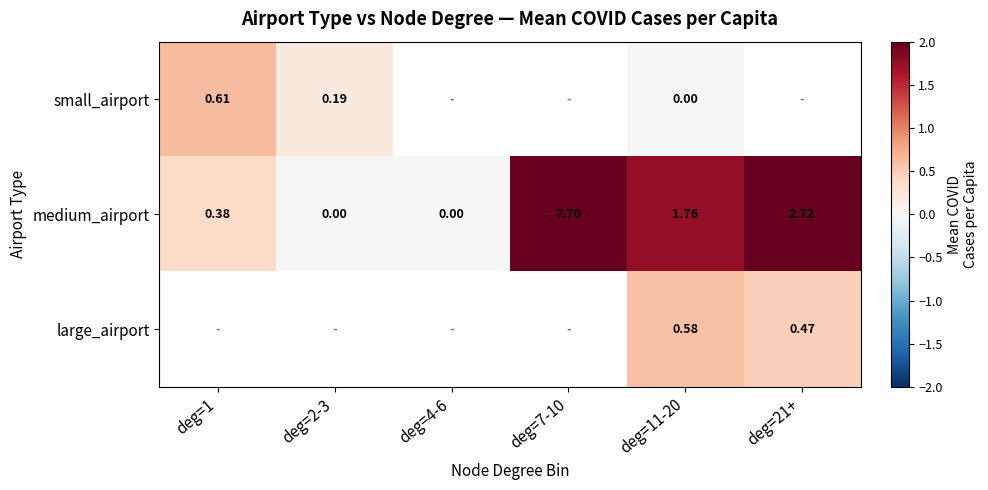

What is the sum of all medium_airport values?

12.6